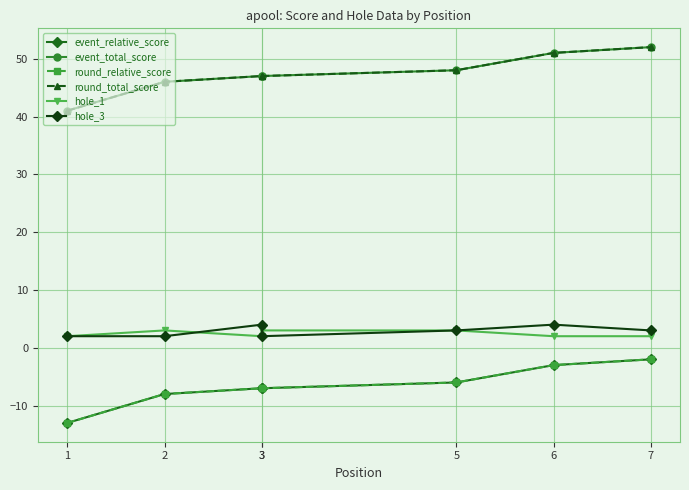

True or false: hole_1 has a value of 2 at 3.

True